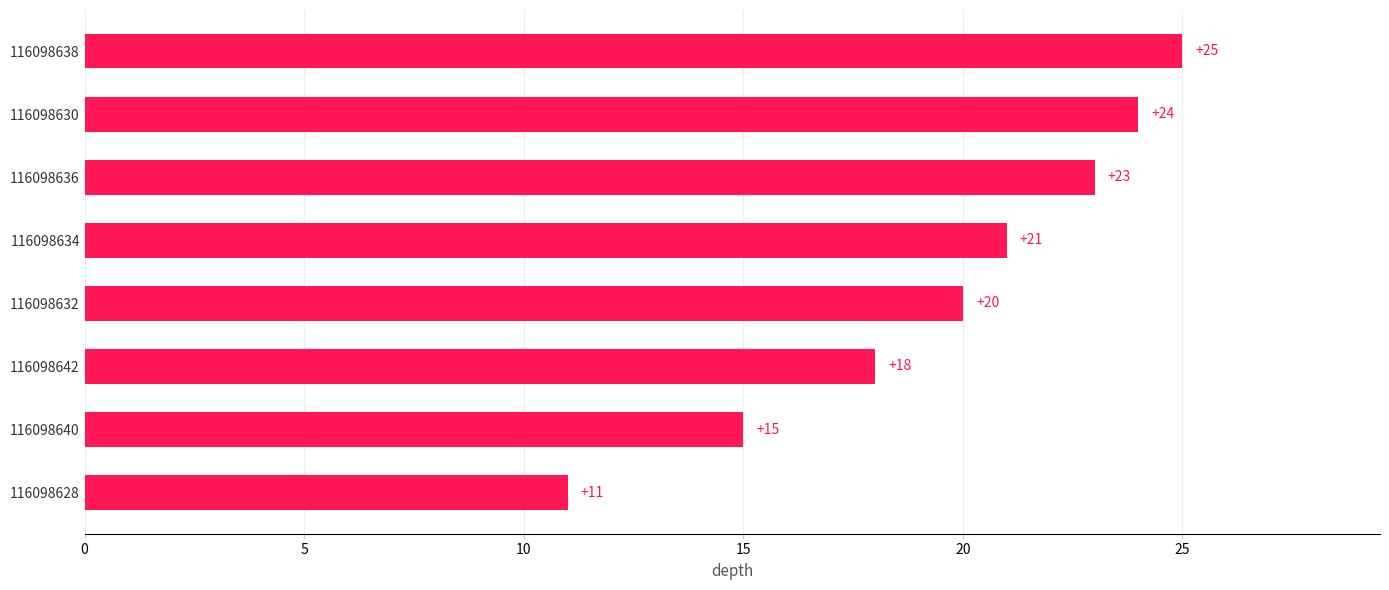

How many data points does each series have?

8